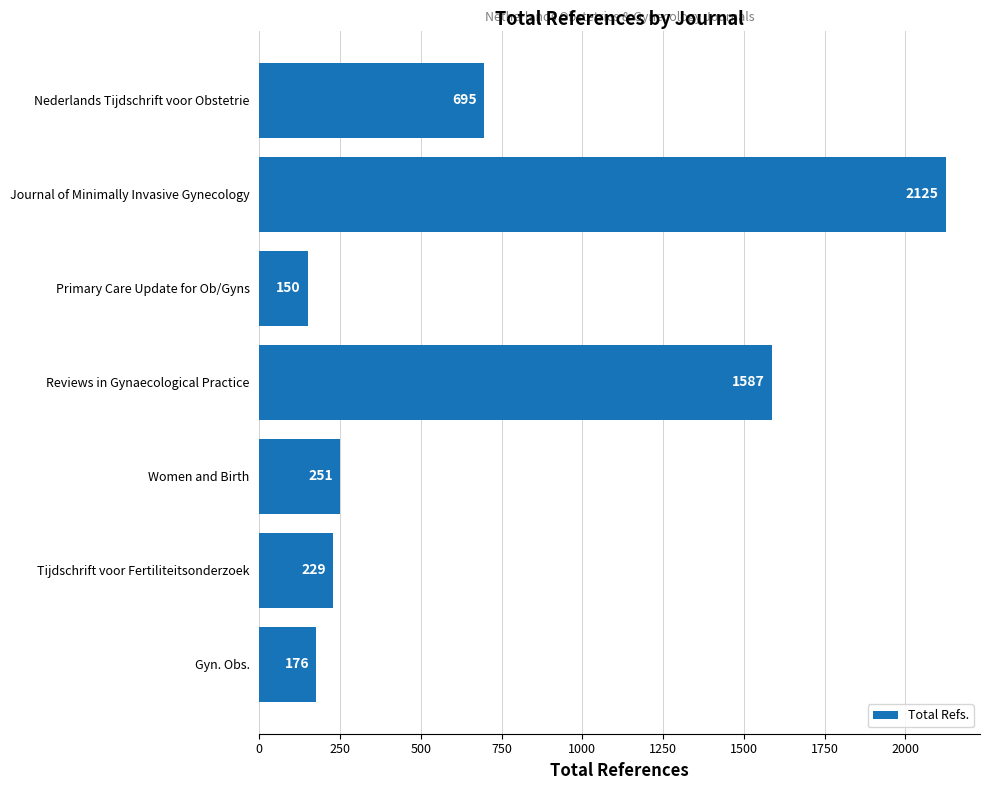

List the labels in order of value, smallest first.

Primary Care Update for Ob/Gyns, Gyn. Obs., Tijdschrift voor Fertiliteitsonderzoek, Women and Birth, Nederlands Tijdschrift voor Obstetrie, Reviews in Gynaecological Practice, Journal of Minimally Invasive Gynecology